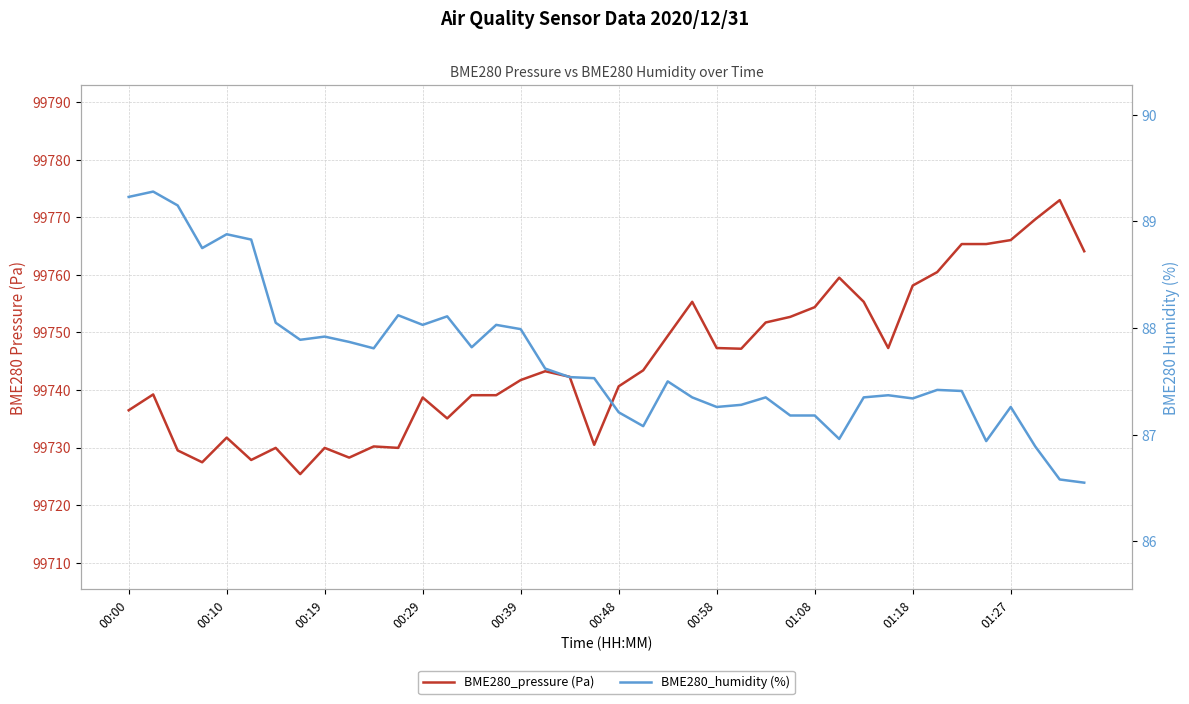

What is the sum of all BME280_humidity (%) values?

3507.9